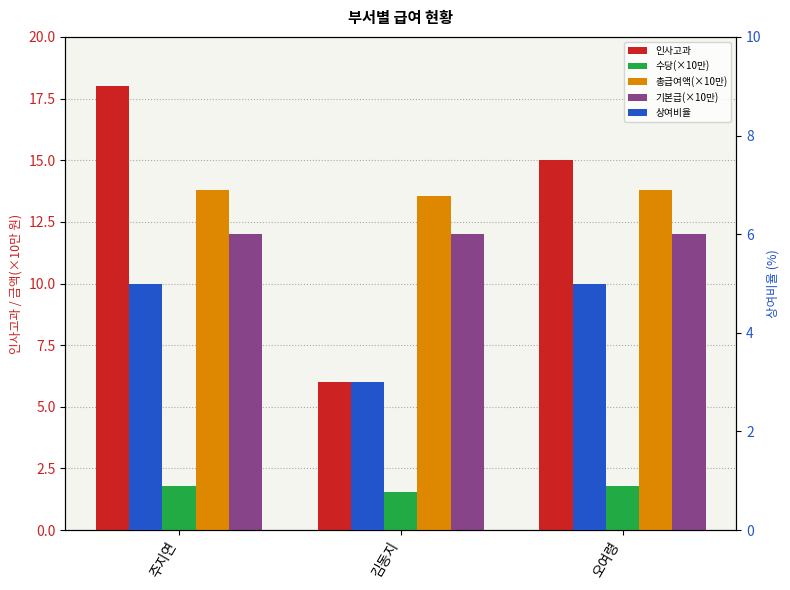

What value does the 수당(×10만) series have at 주지연?

1.8